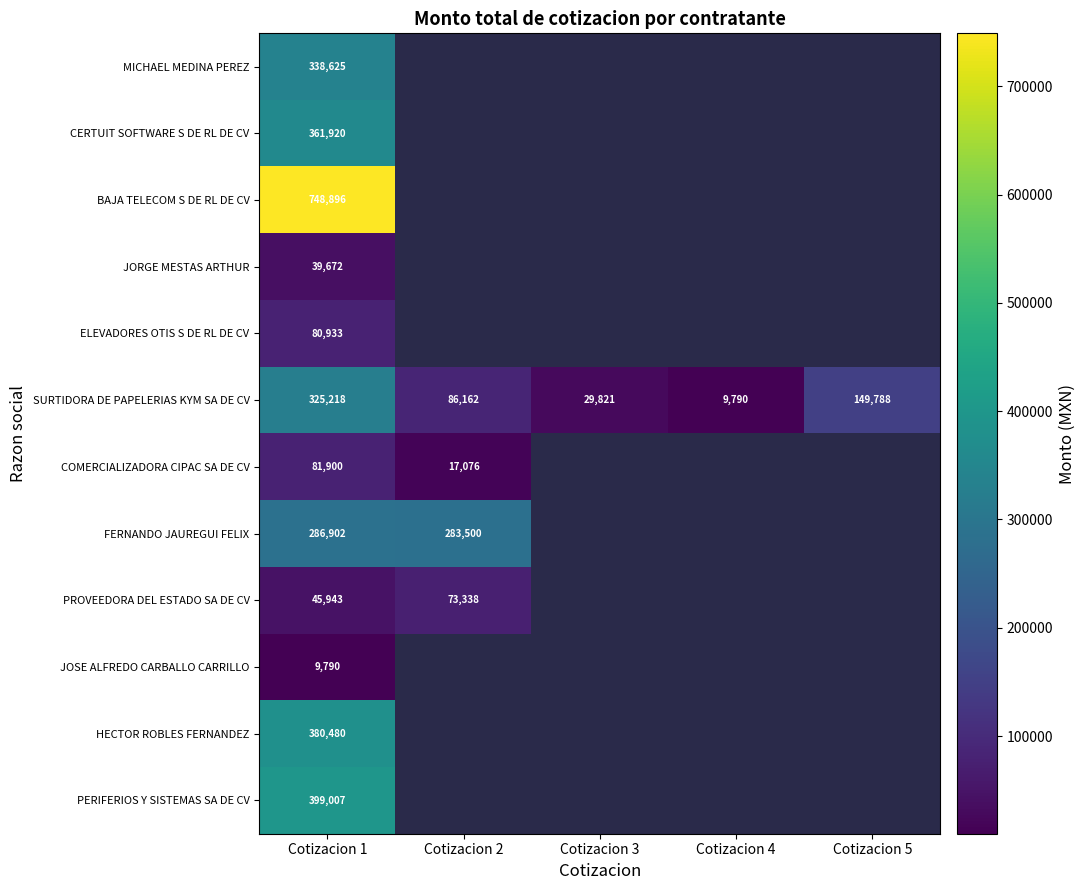

True or false: FERNANDO JAUREGUI FELIX has a value of 283500 at Cotizacion 2.

True